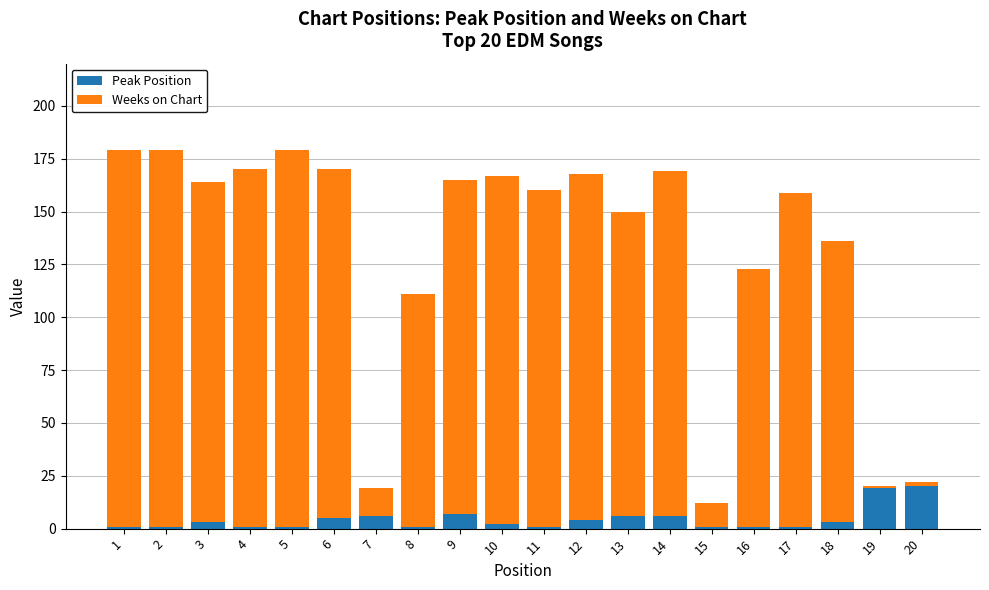

What is the sum of all Peak Position values?

90